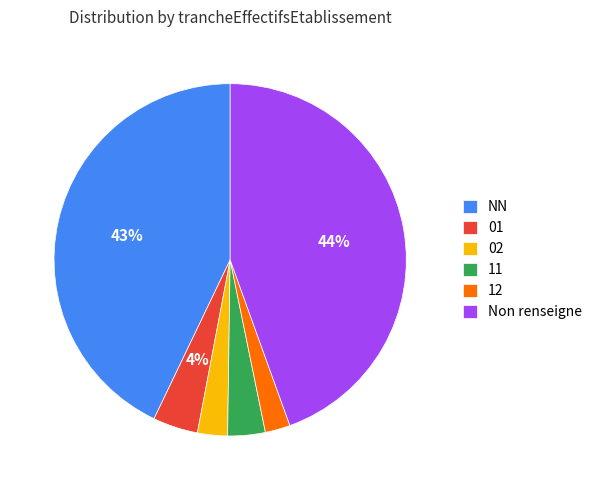

To the nearest percent, what percentage of the pie is 11?

3%